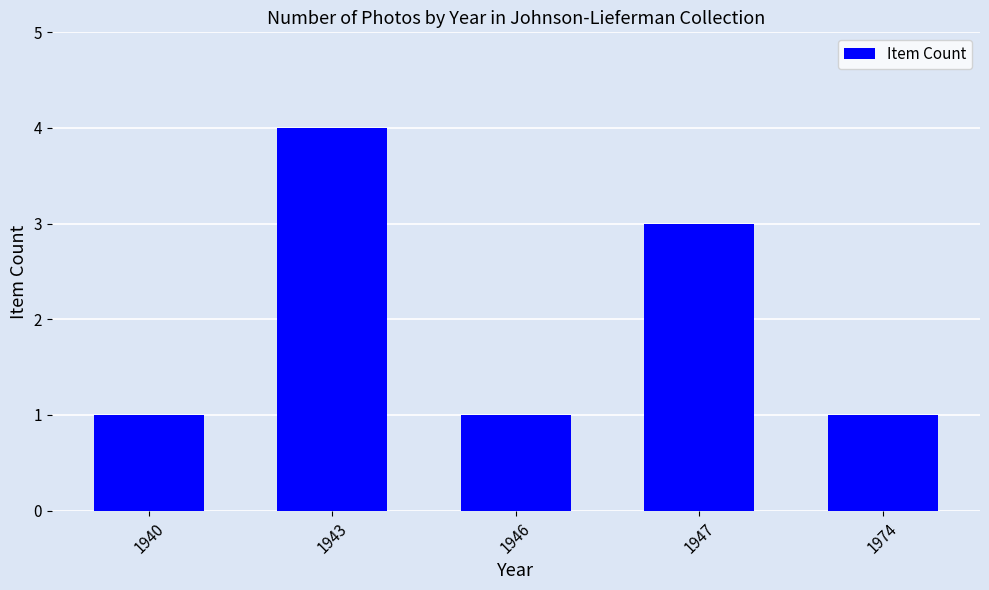

What is the average value?

2